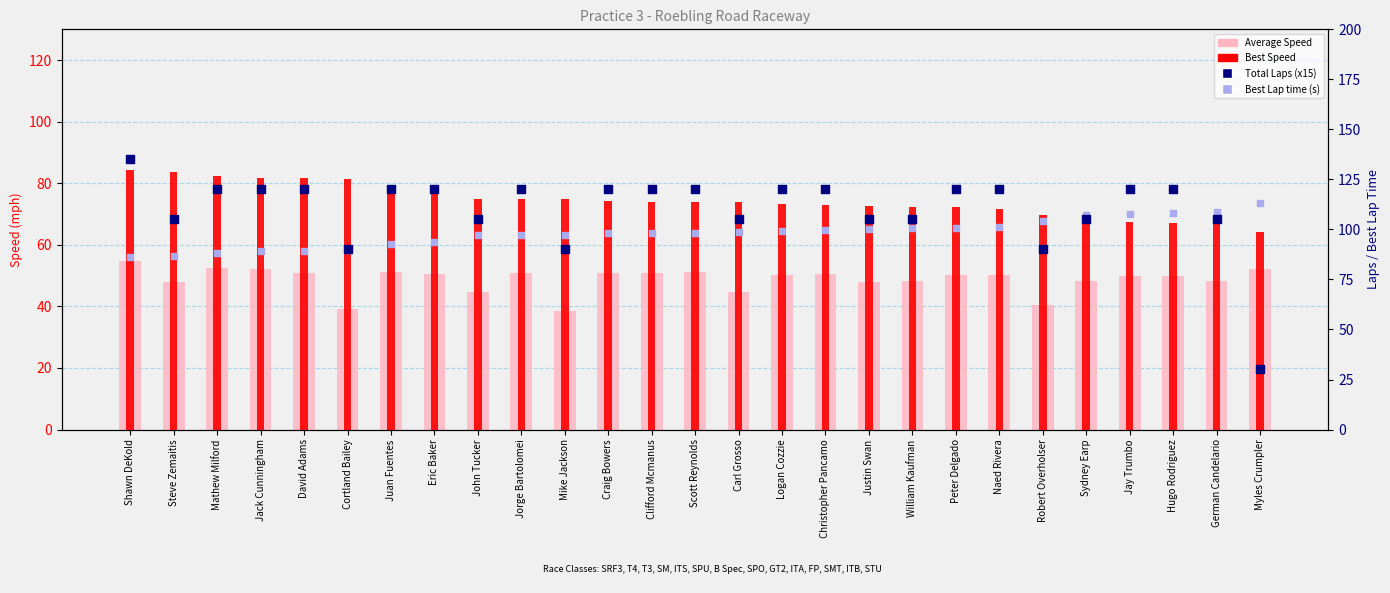

Is the value of Best Speed at Scott Reynolds greater than the value of Total Laps (x15) at Mathew Milford?

No